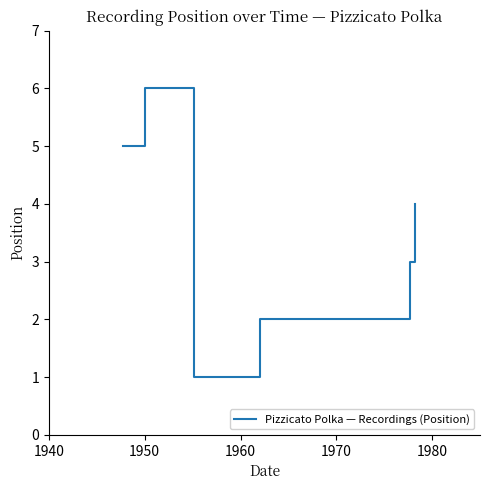

What is the difference between the second highest and minimum values?

4